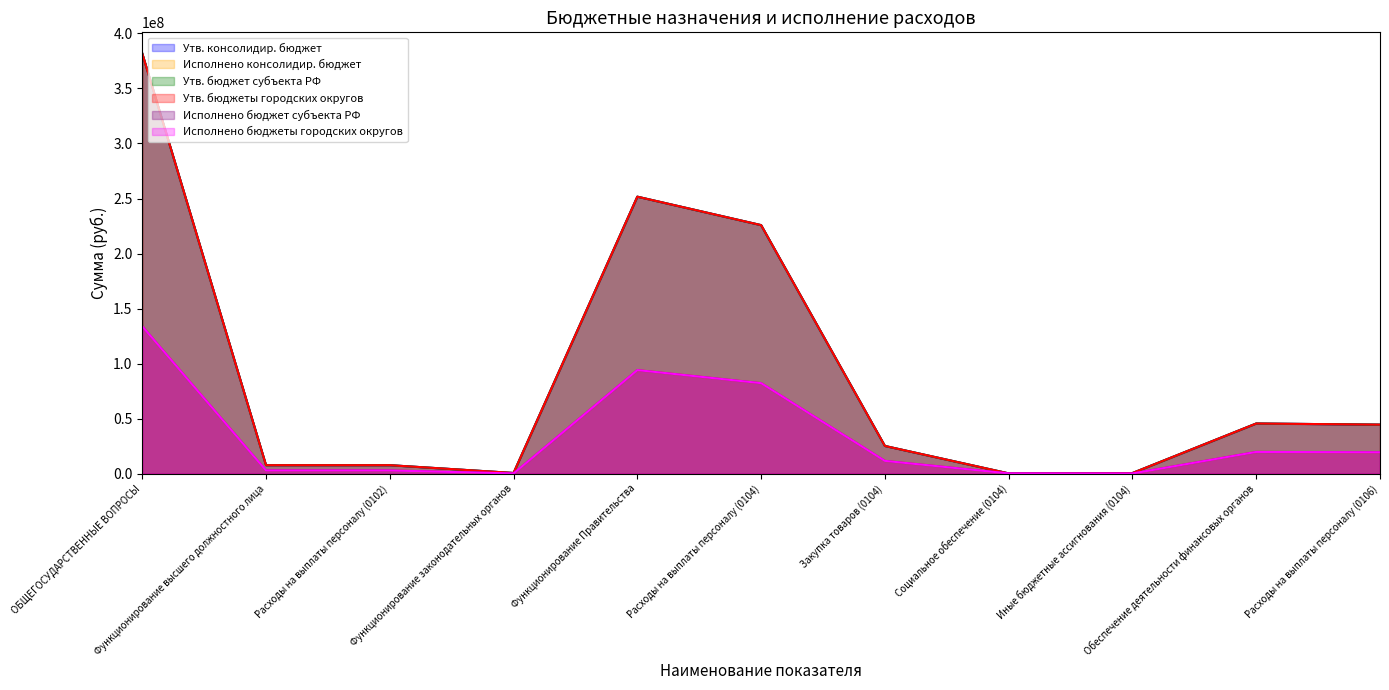

Is it true that Исполнено консолидир. бюджет equals 43195656.3 at ОБЩЕГОСУДАРСТВЕННЫЕ ВОПРОСЫ?

False